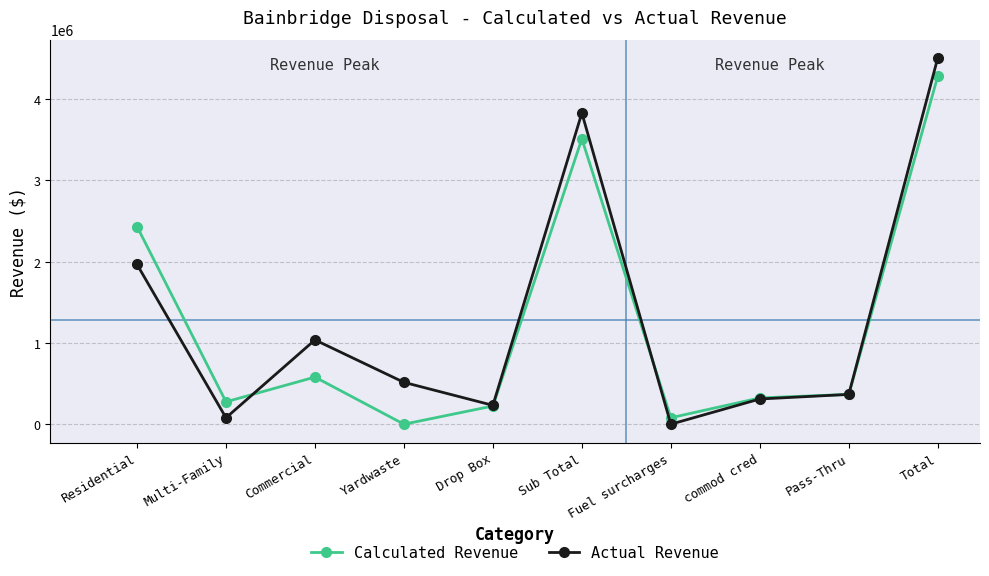

How many interior local peaks does the Calculated Revenue series have?

2